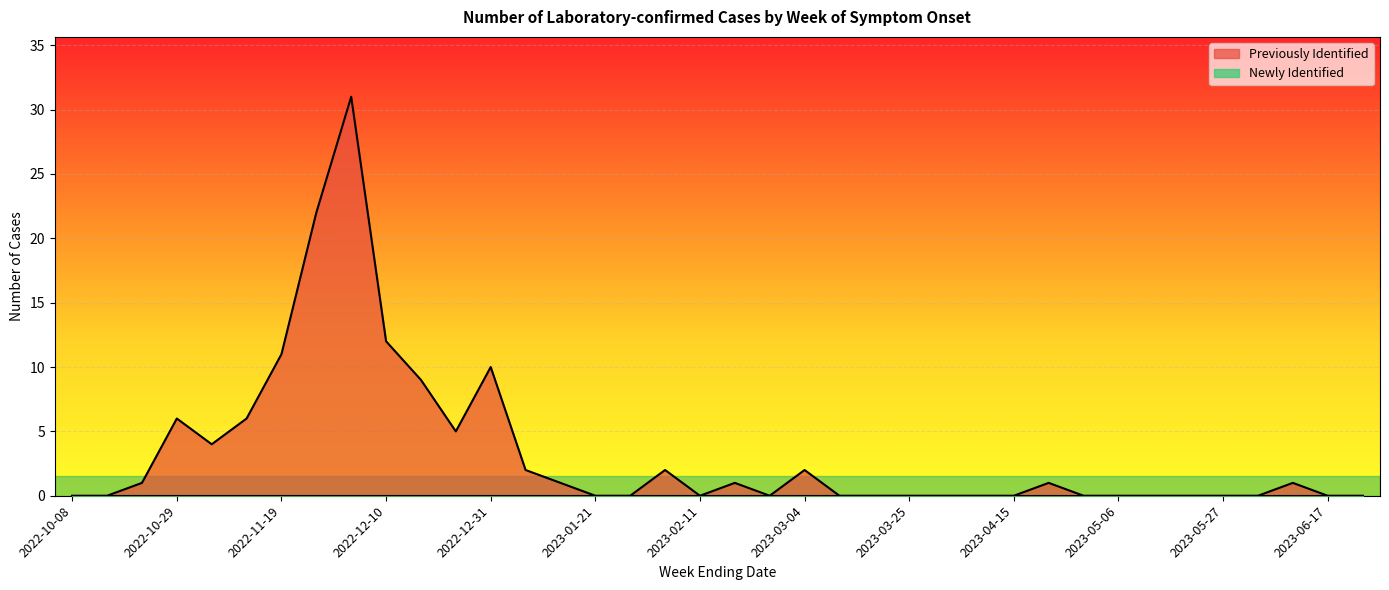

List the labels in order of value, smallest first.

2022-10-08, 2022-10-15, 2023-01-21, 2023-01-28, 2023-02-11, 2023-02-25, 2023-03-11, 2023-03-18, 2023-03-25, 2023-04-01, 2023-04-08, 2023-04-15, 2023-04-29, 2023-05-06, 2023-05-13, 2023-05-20, 2023-05-27, 2023-06-03, 2023-06-17, 2023-06-24, 2022-10-22, 2023-01-14, 2023-02-18, 2023-04-22, 2023-06-10, 2023-01-07, 2023-02-04, 2023-03-04, 2022-11-05, 2022-12-24, 2022-10-29, 2022-11-12, 2022-12-17, 2022-12-31, 2022-11-19, 2022-12-10, 2022-11-26, 2022-12-03